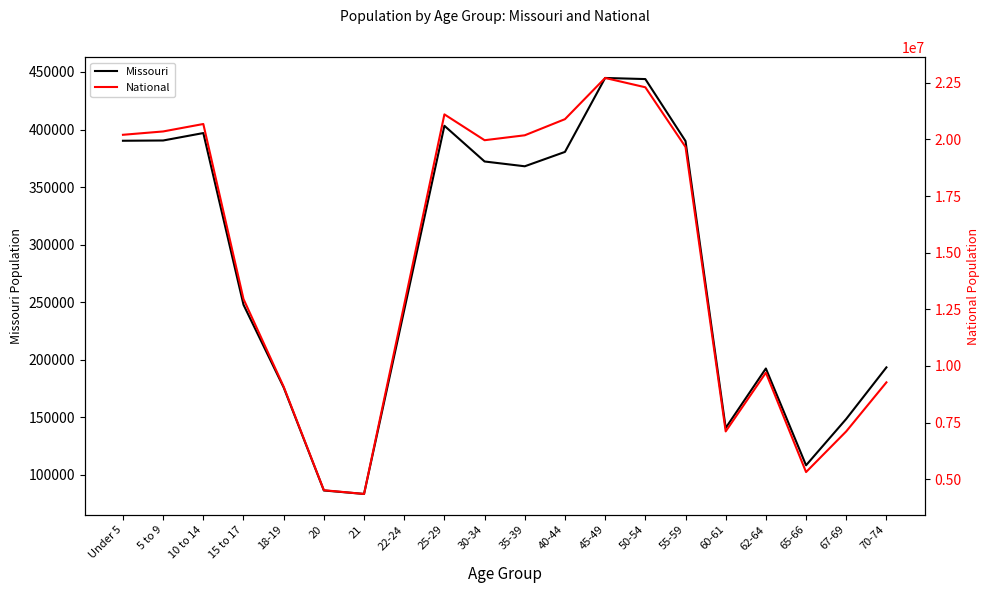

What is the difference between the maximum and minimum values in the Missouri series?

361255